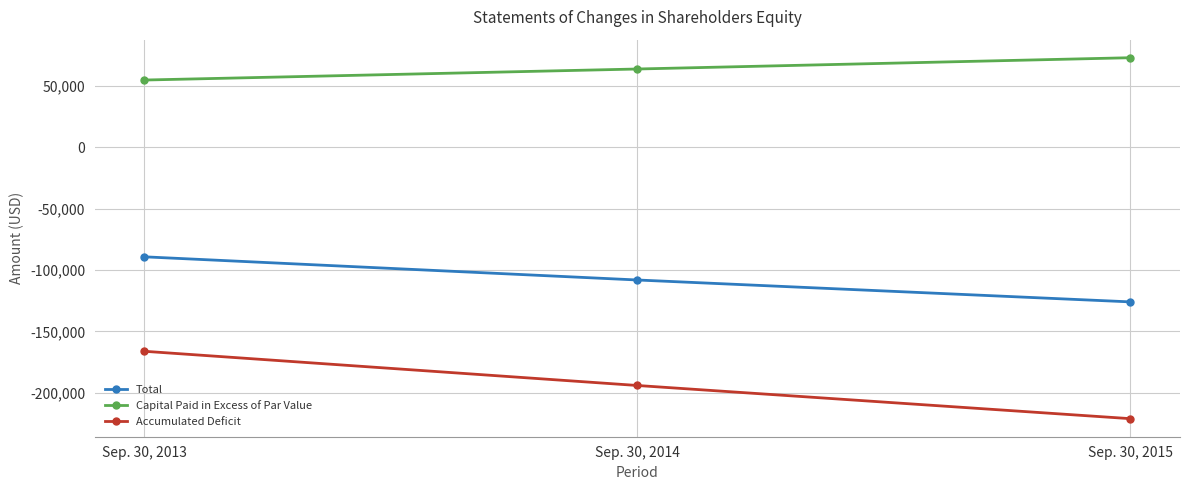

Reading left to right, transcribe all the data shown in this chart.

Total: -89129	-108023	-125873
Capital Paid in Excess of Par Value: 54967	63967	73167
Accumulated Deficit: -166129	-194023	-221073